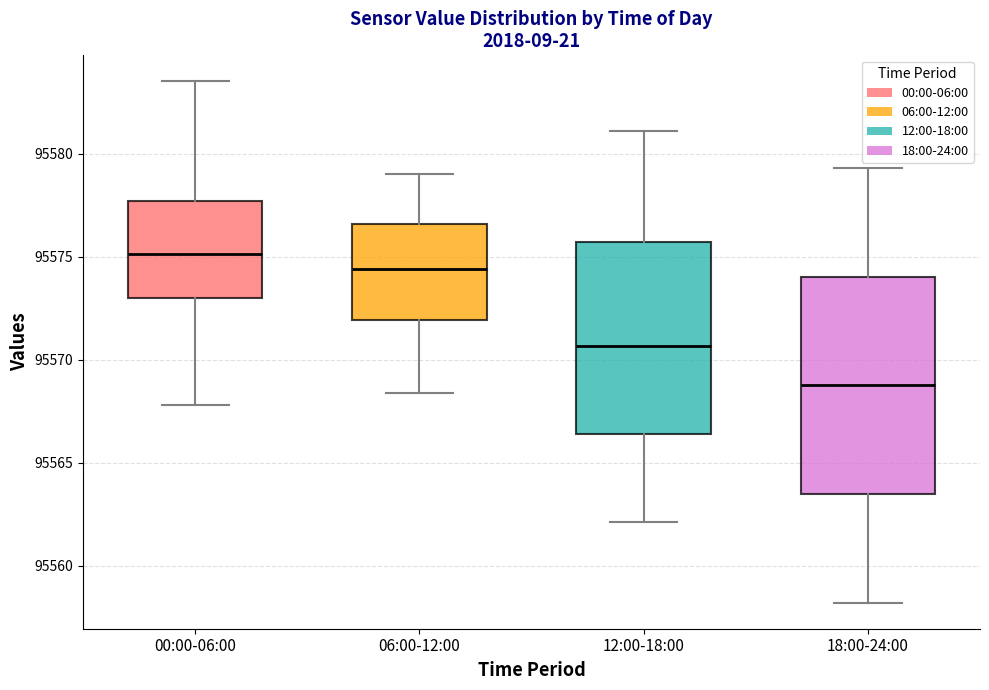

Where is the lower edge of the box for 06:00-12:00 on the y-axis? The values are not printed on the chart, so give them approximately, as read against the axis.

95572.0